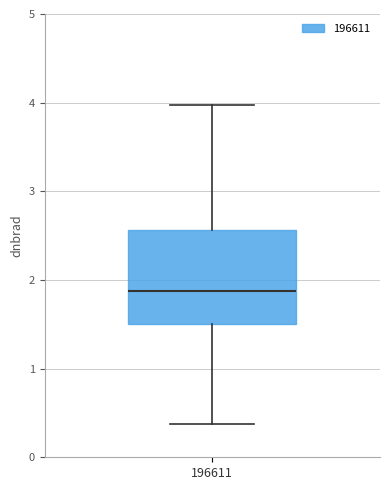

Where does the upper whisker of the box at x = 196611 end on the y-axis? The values are not printed on the chart, so give them approximately, as read against the axis.

4.0